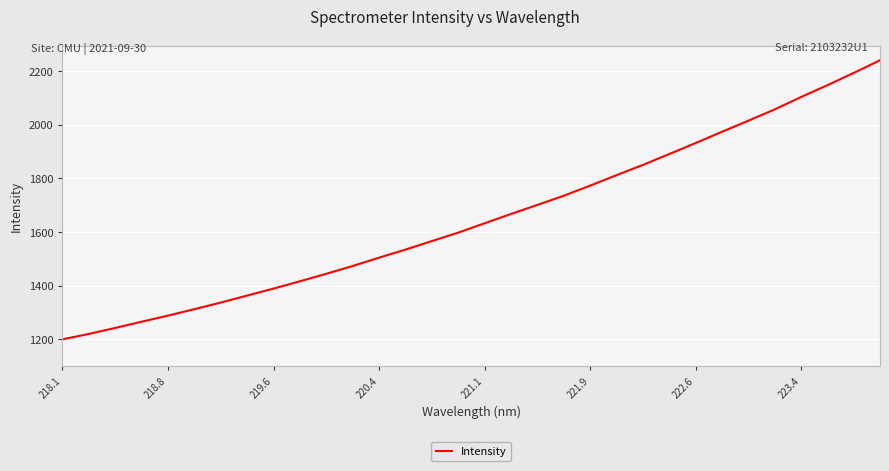

What is the difference between the maximum and minimum values?

1040.6